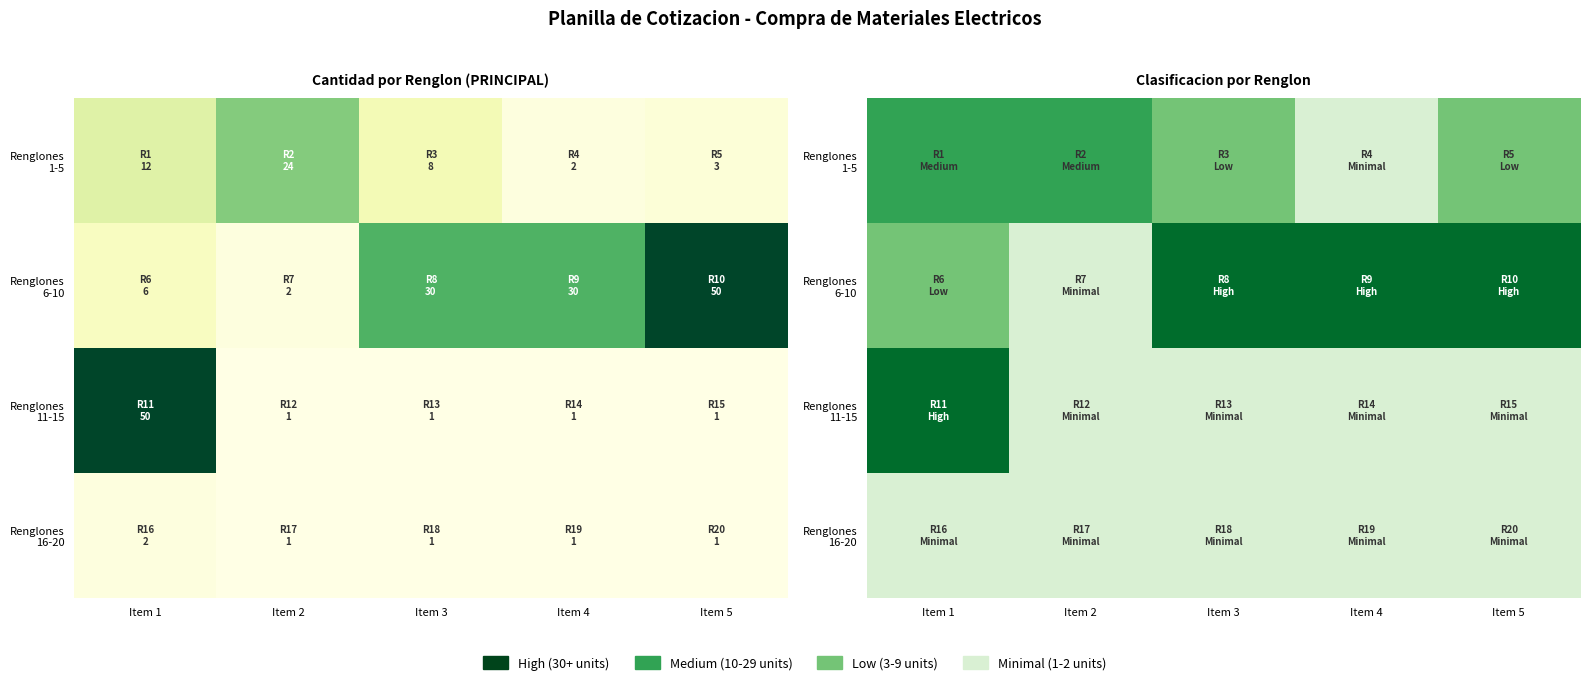

Is the value of Renglones 1-5 at Item 3 greater than the value of Renglones 6-10 at Item 2?

Yes